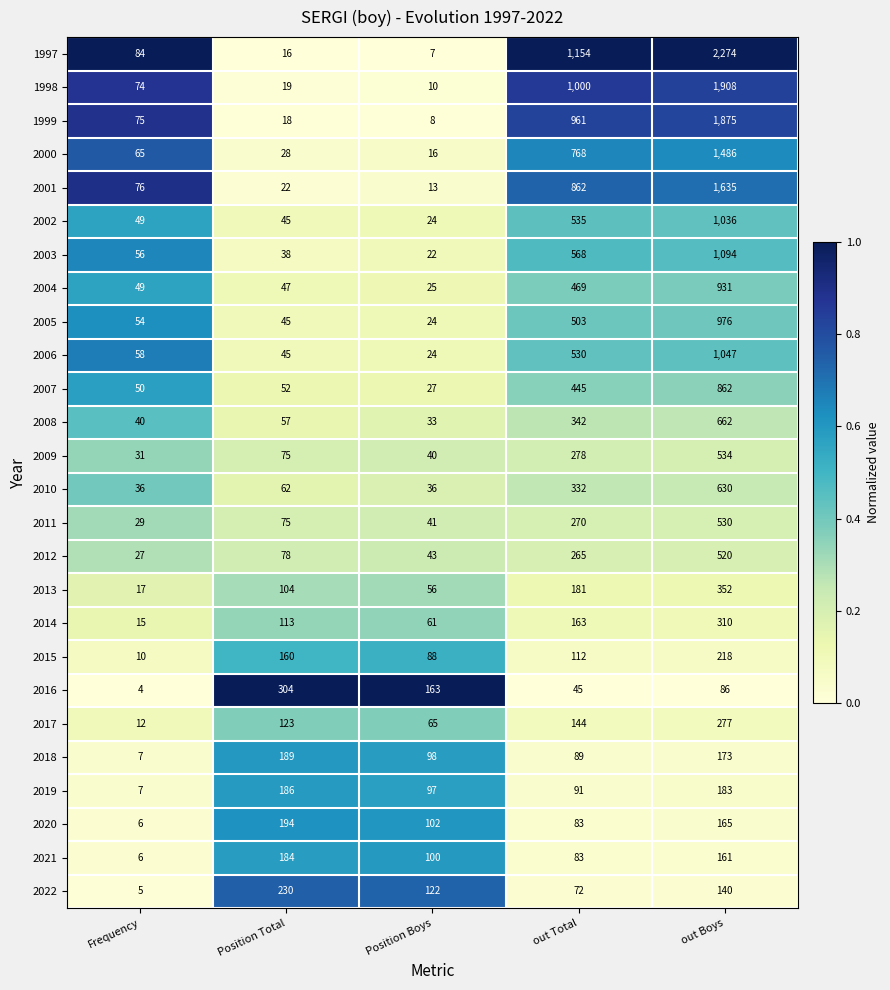

How many data points does each series have?

5